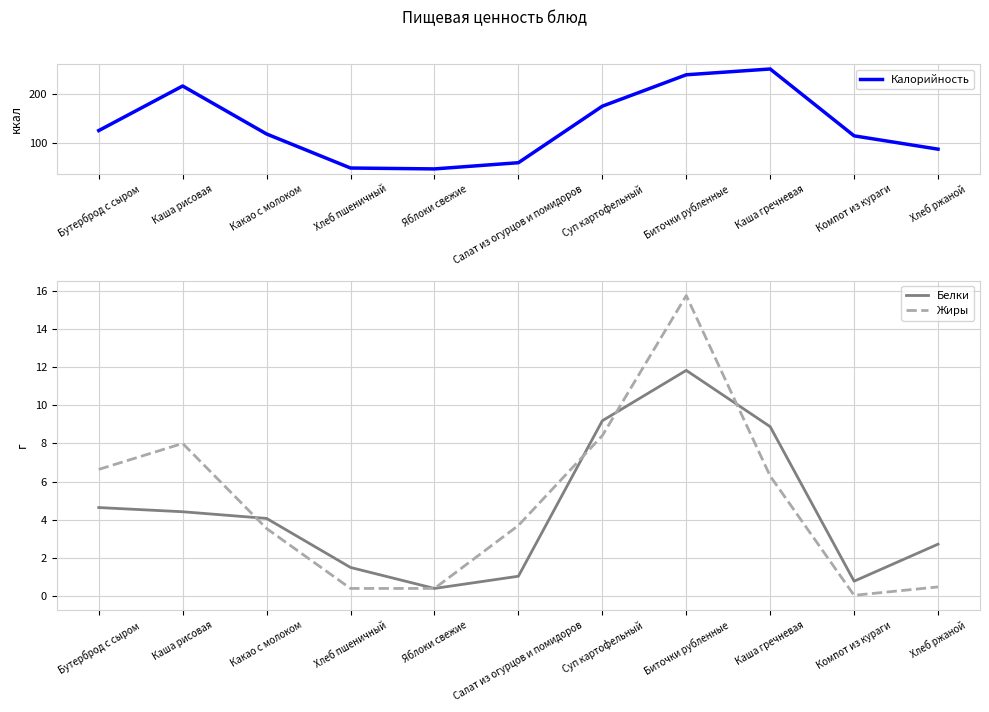

The value of Белки at Яблоки свежие is 0.4. True or false?

True